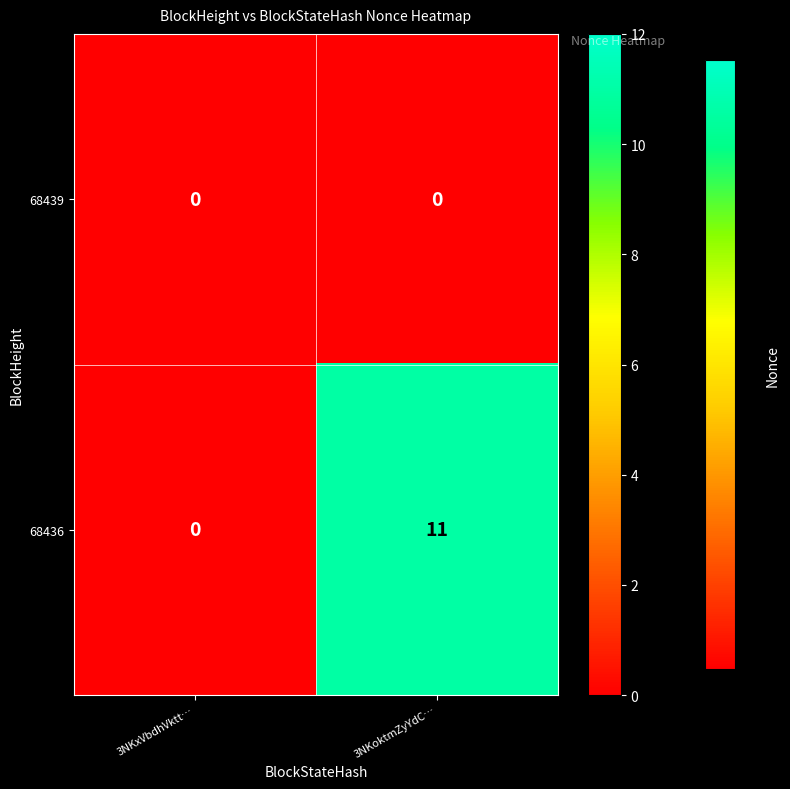

Which series has the largest total across all categories?

68436